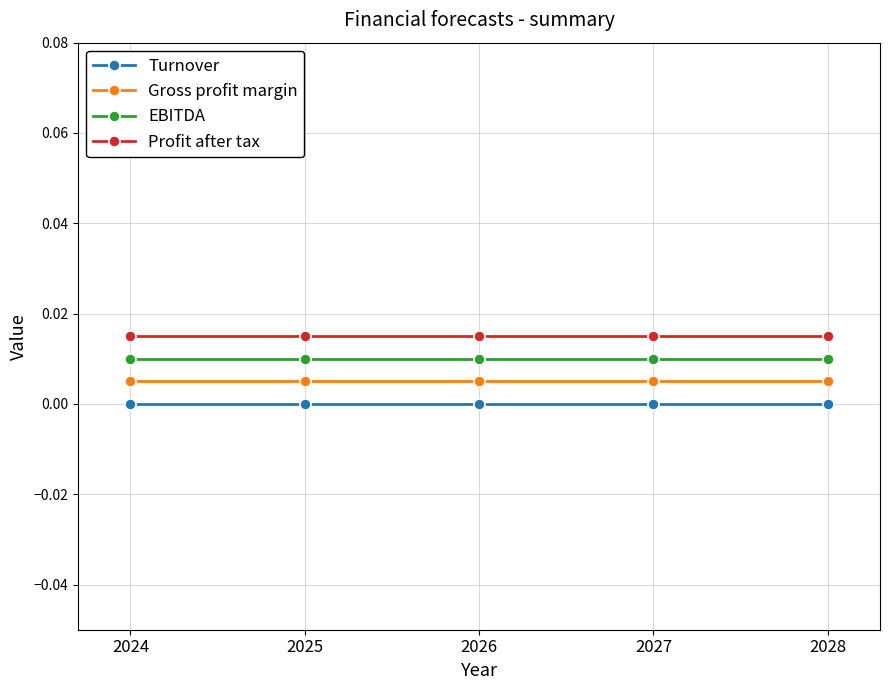

Is the value of Turnover at 2028 greater than the value of Gross profit margin at 2024?

No